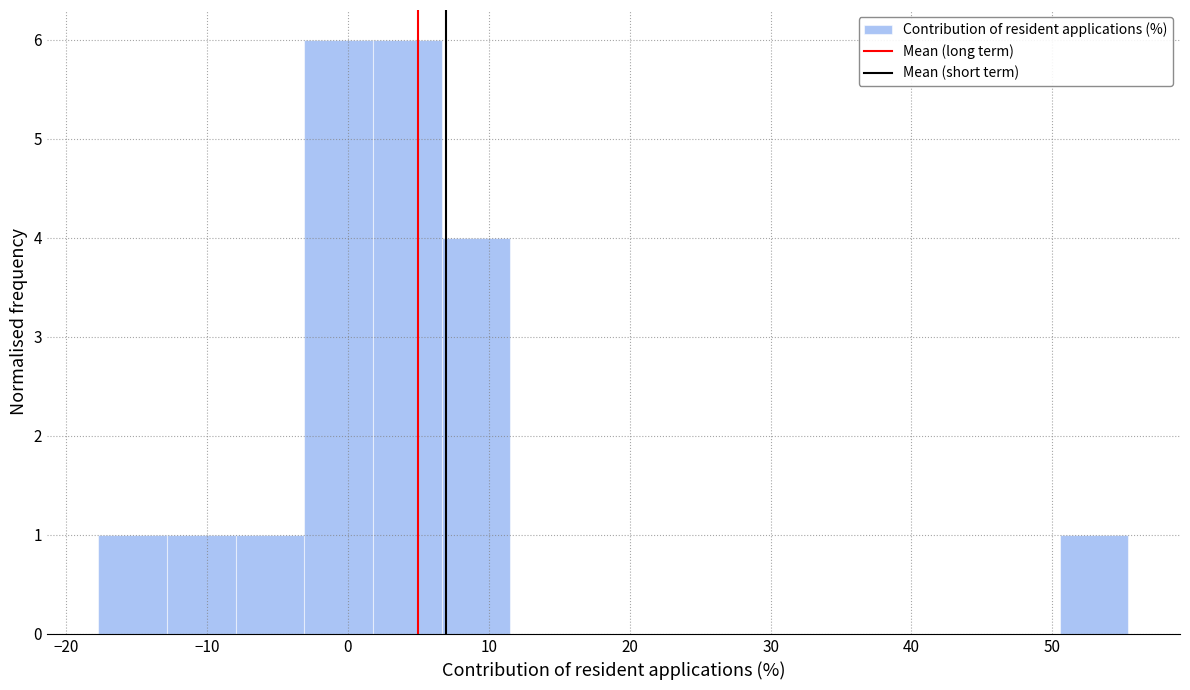

Reading left to right, list every bar in this chart as the range it spans on the x-axis followed by its height. Neither the bar edges nor the heights are printed on the chart, so give them approximately, as read against the axes.

-18 to -13: 1
-13 to -8: 1
-8 to -3: 1
-3 to 2: 6
2 to 7: 6
7 to 12: 4
12 to 16: 0
16 to 21: 0
21 to 26: 0
26 to 31: 0
31 to 36: 0
36 to 41: 0
41 to 46: 0
46 to 51: 0
51 to 55: 1